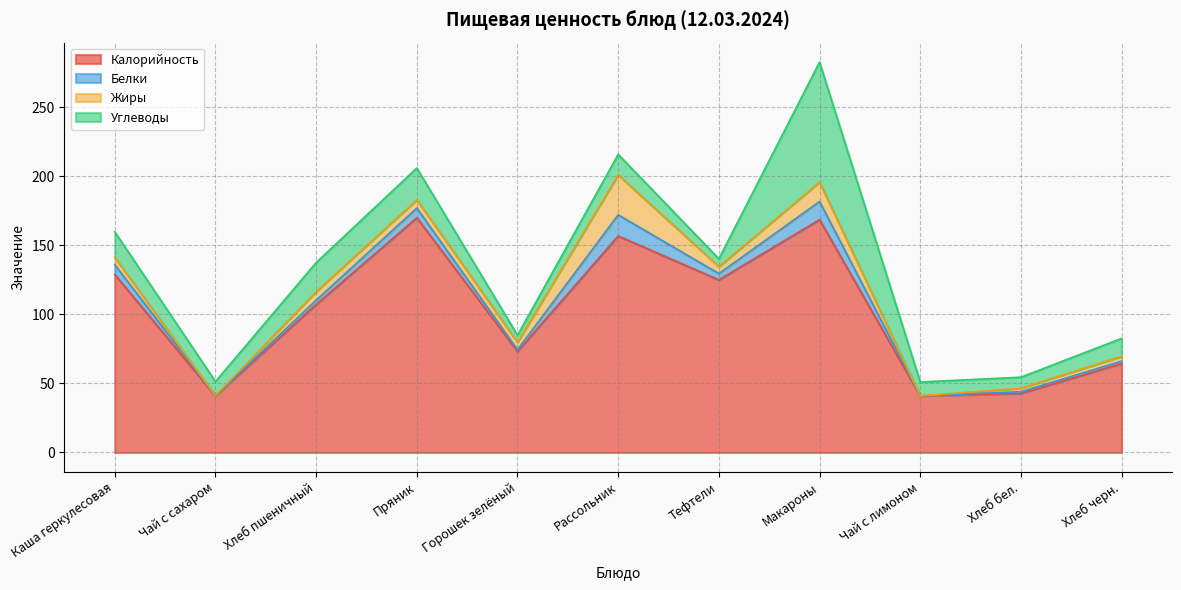

What is the total value across all series at Хлеб черн.?

82.6